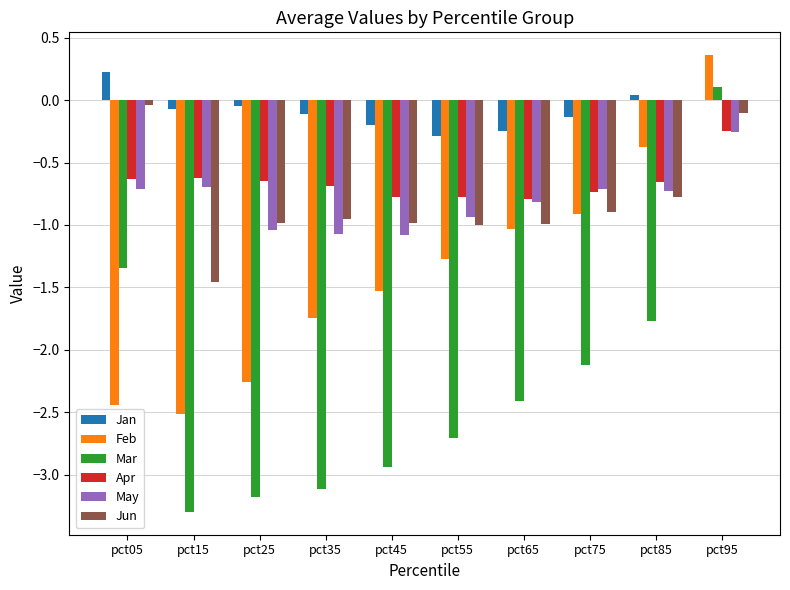

The Apr series shows -0.3 at pct25. True or false?

False